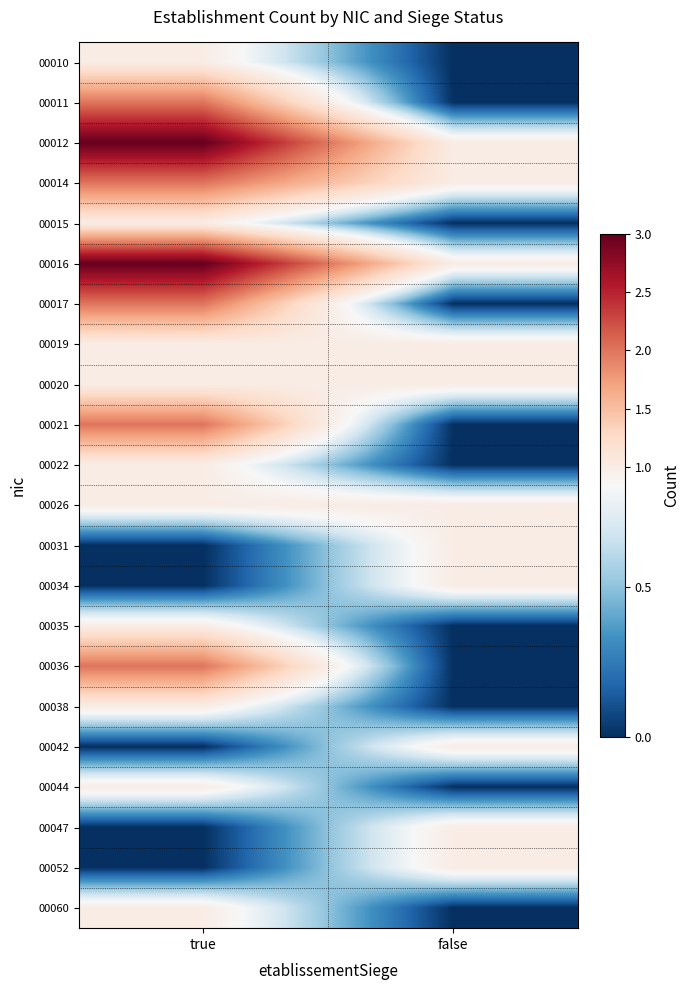

Reading left to right, extract all data points from this chart.

00010: true=1	false=0
00011: true=2	false=0
00012: true=3	false=1
00014: true=2	false=1
00015: true=1	false=0
00016: true=3	false=1
00017: true=2	false=0
00019: true=1	false=1
00020: true=1	false=1
00021: true=2	false=0
00022: true=1	false=0
00026: true=1	false=1
00031: true=0	false=1
00034: true=0	false=1
00035: true=1	false=0
00036: true=2	false=0
00038: true=1	false=0
00042: true=0	false=1
00044: true=1	false=0
00047: true=0	false=1
00052: true=0	false=1
00060: true=1	false=0